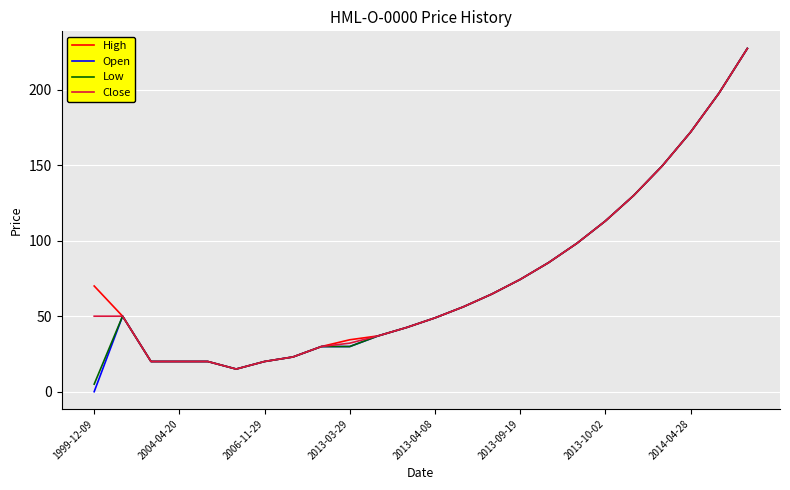

What is the maximum value shown in the chart?

227.3